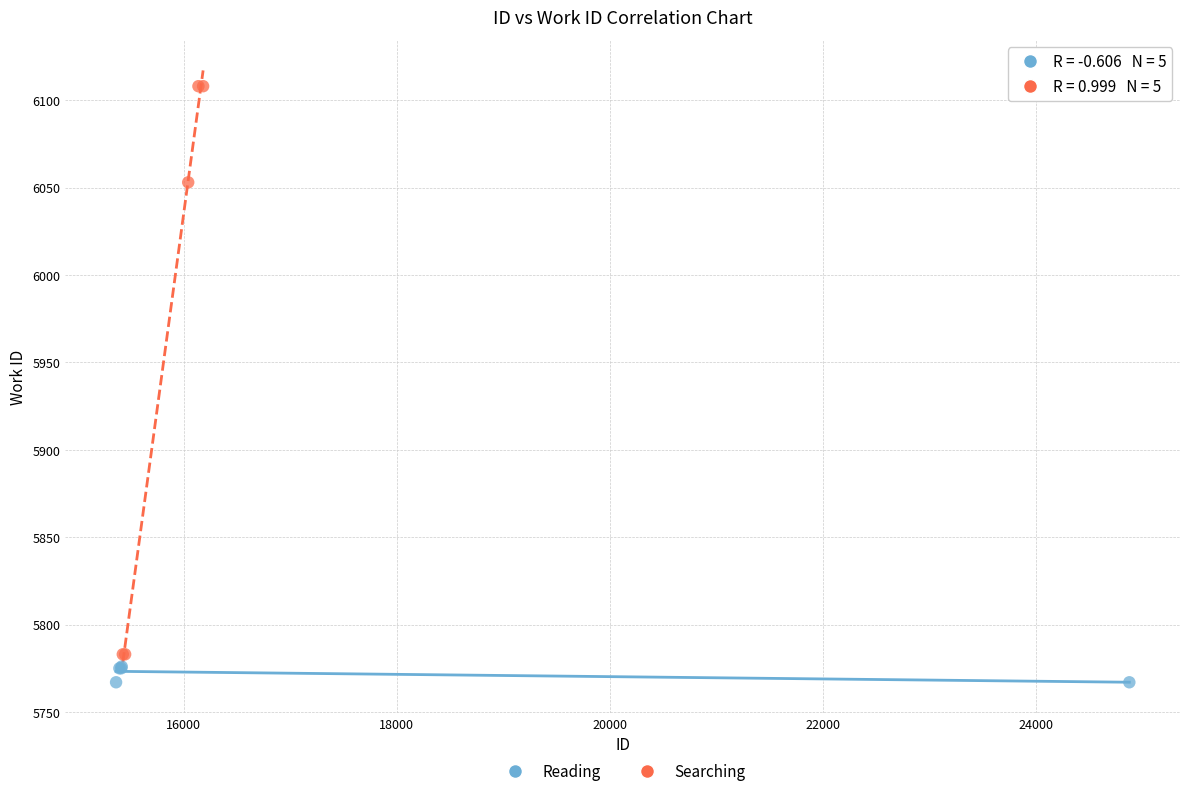

What are all the series names shown in the legend?

Reading, Searching